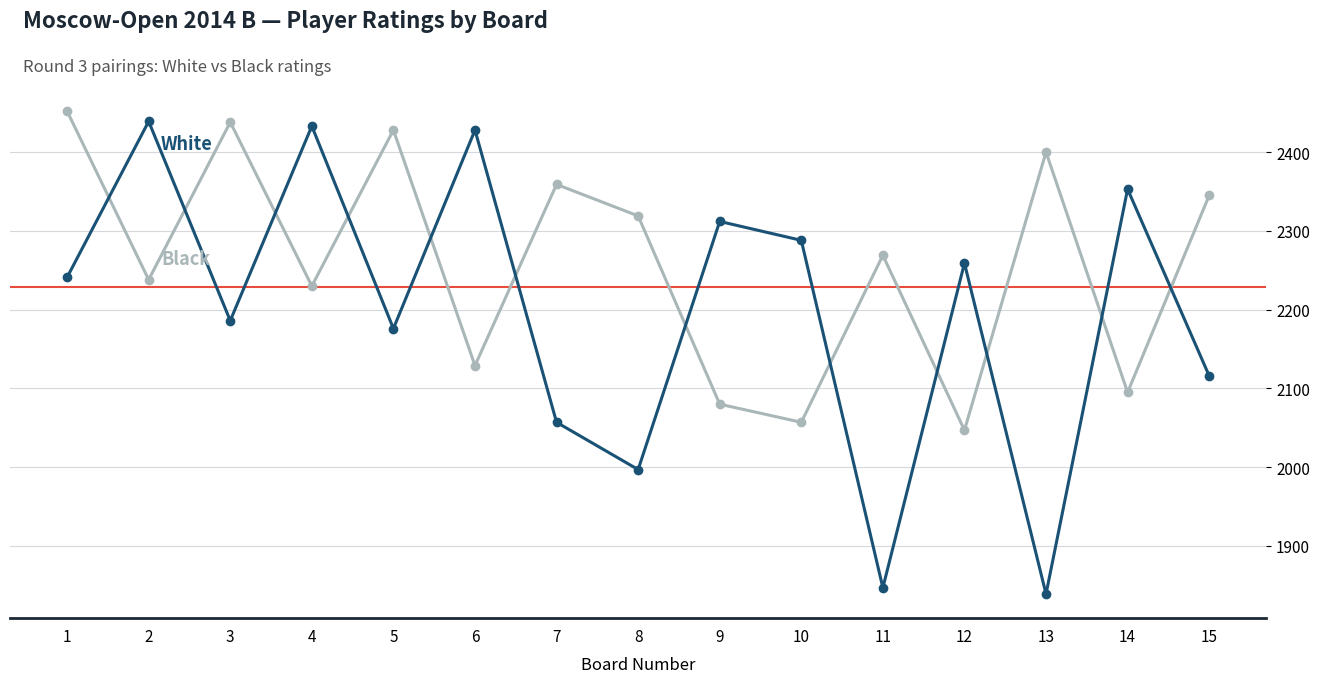

What is the spread (max minus min) of values at 2?

201